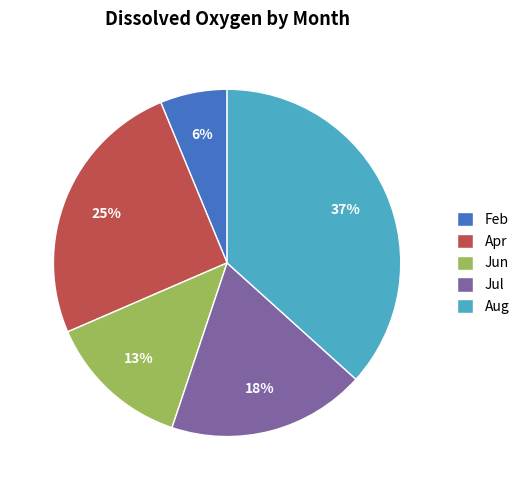

To the nearest percent, what is the average slice percentage?

20%